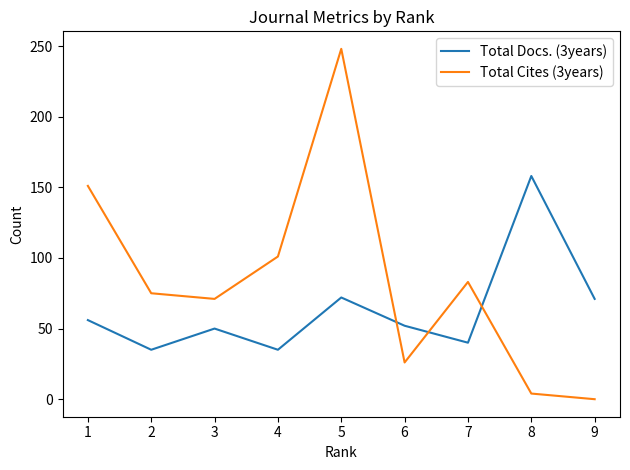

Between 2 and 9, which series saw the biggest shift?

Total Cites (3years)